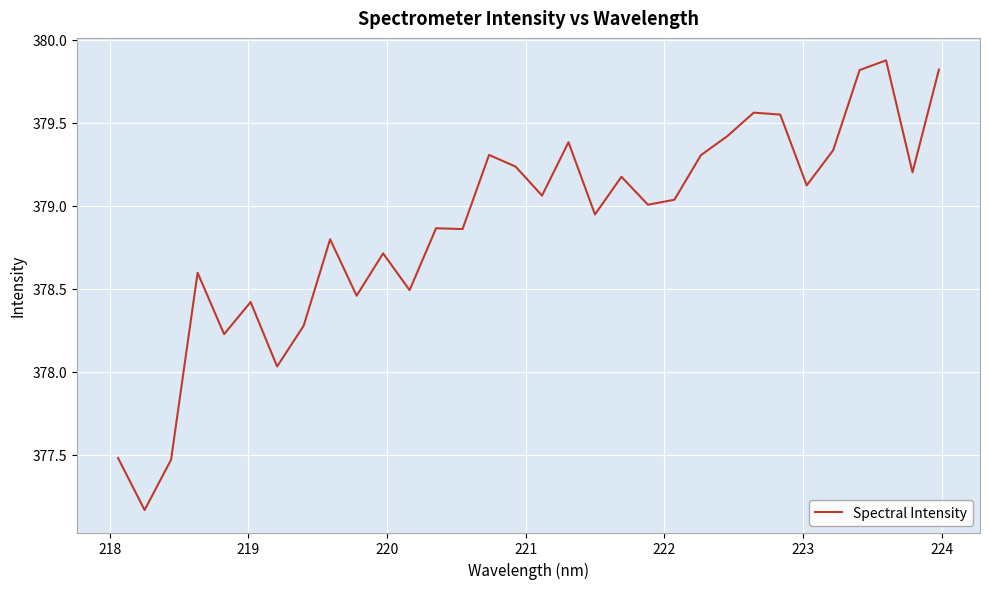

What is the maximum value shown in the chart?

379.9